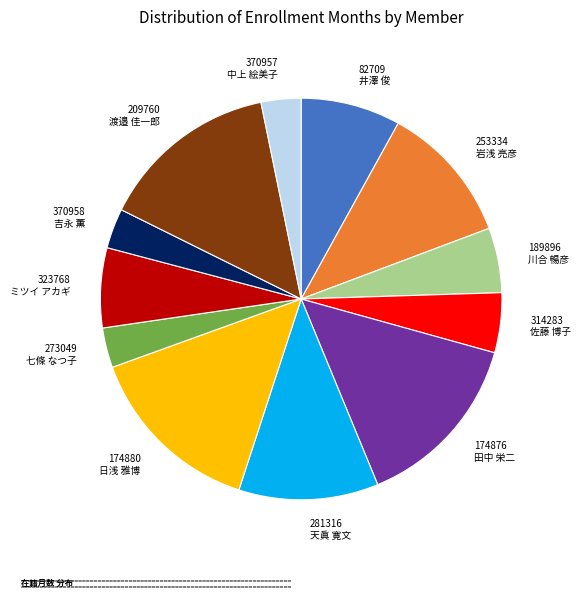

Is there any slice that represents more than half of the pie?

No